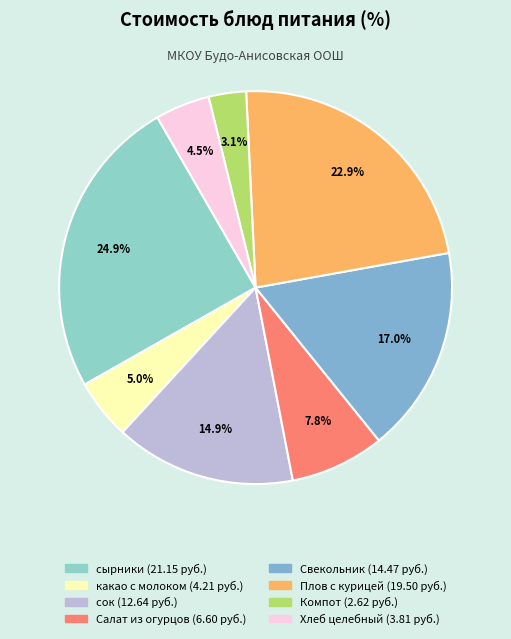

Count the number of slices in the pie.

8